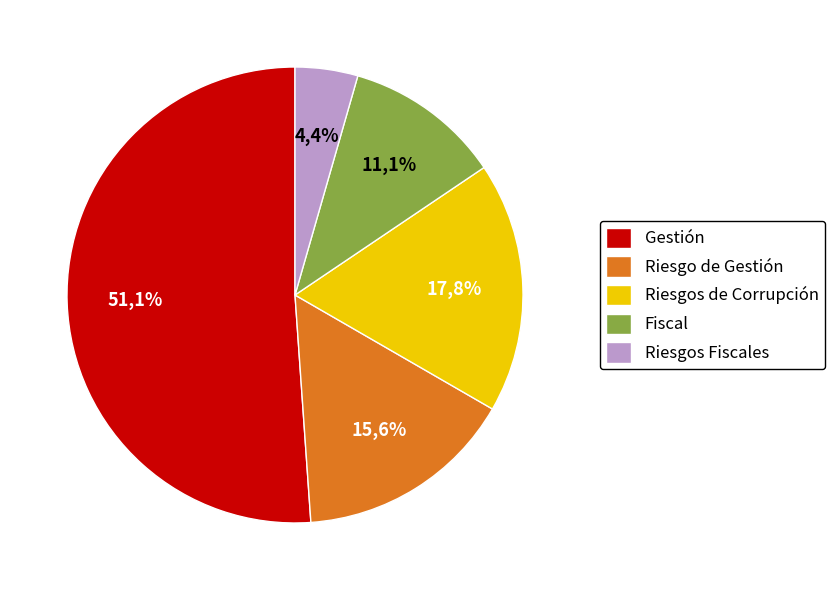

Is it true that Riesgo de Gestión is 26% of the pie?

False